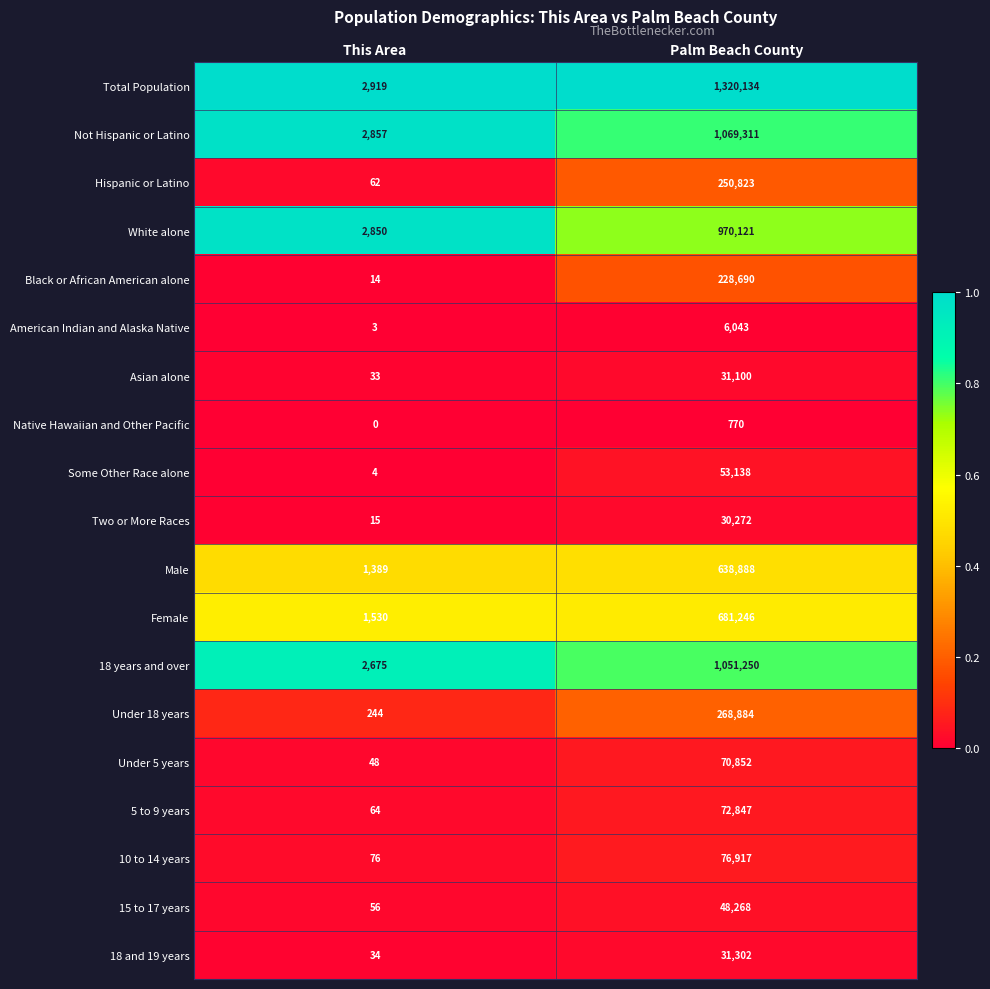

Which series has the largest range (max minus min)?

Total Population